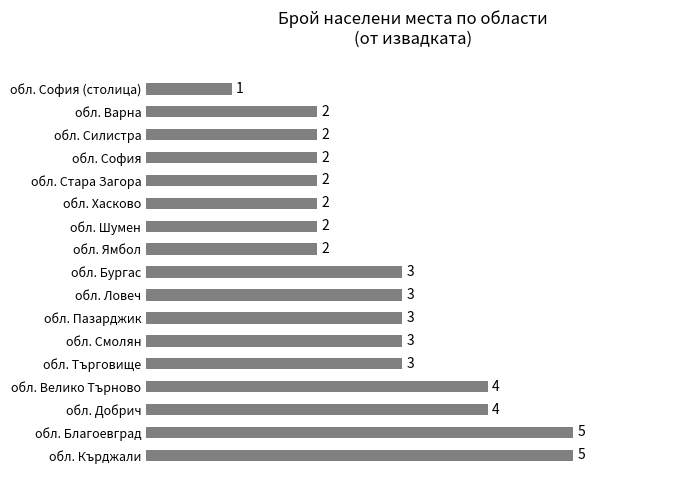

Reading bottom to top, what are all the values shown in this chart?

5	5	4	4	3	3	3	3	3	2	2	2	2	2	2	2	1